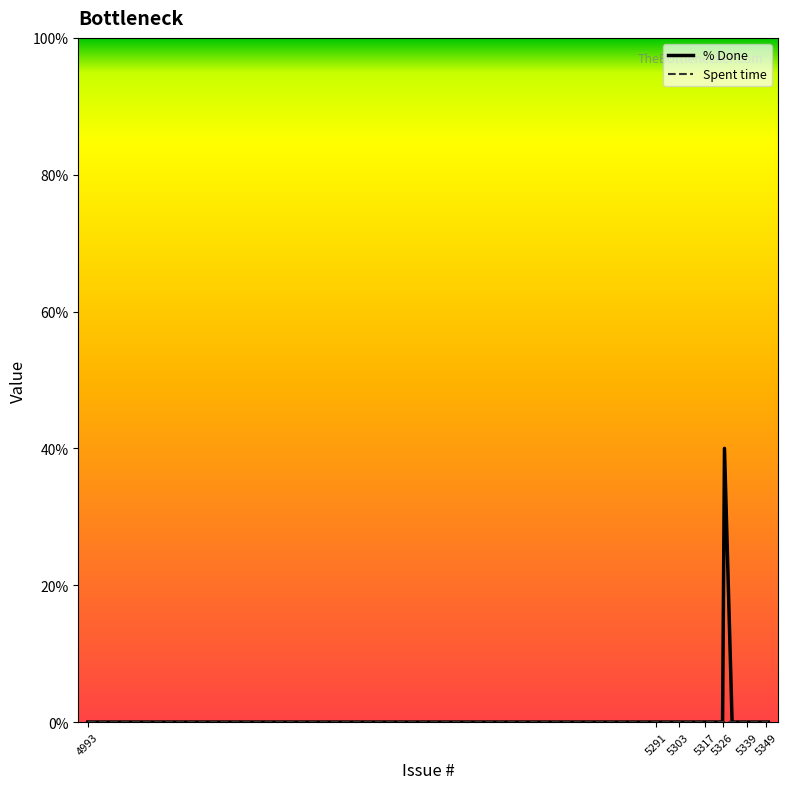

How many distinct data groups are displayed?

2